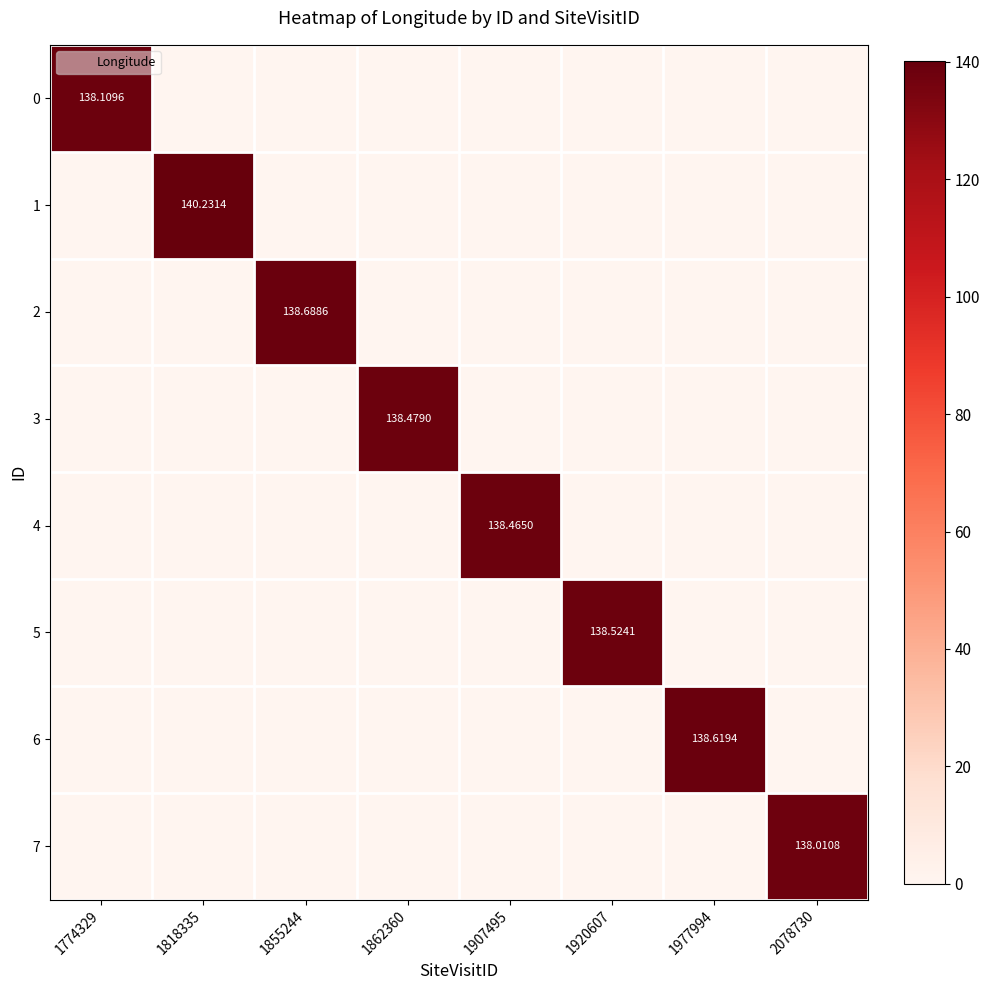

At 2078730, list the series in order from smallest to largest.

0, 1, 2, 3, 4, 5, 6, 7